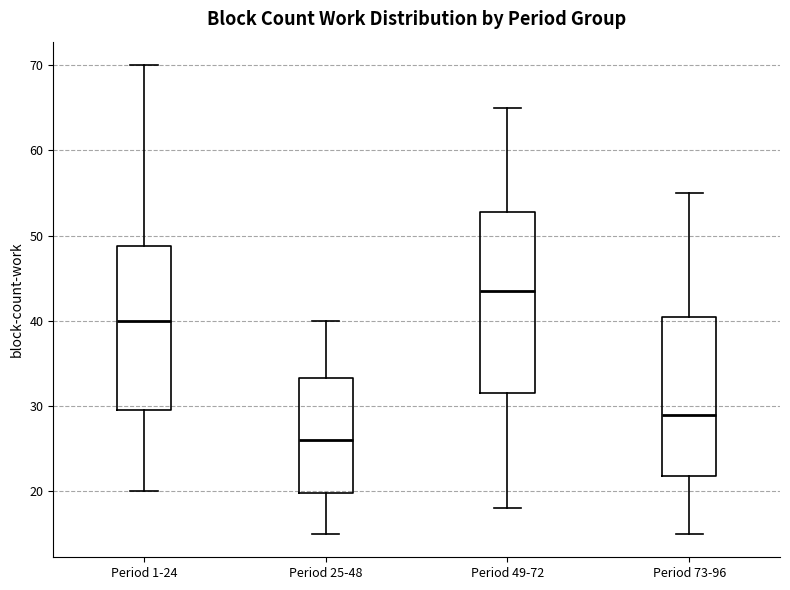

Reading left to right, transcribe this box plot: for each box, give where its median line is, the range the box spans, and where its two whiskers end, as read against the y-axis. The values are not printed on the chart, so give them approximately, as read against the axis.

Period 1-24: median 40, box 30 to 49, whiskers 20 to 70
Period 25-48: median 26, box 20 to 33, whiskers 15 to 40
Period 49-72: median 44, box 32 to 53, whiskers 18 to 65
Period 73-96: median 29, box 22 to 41, whiskers 15 to 55